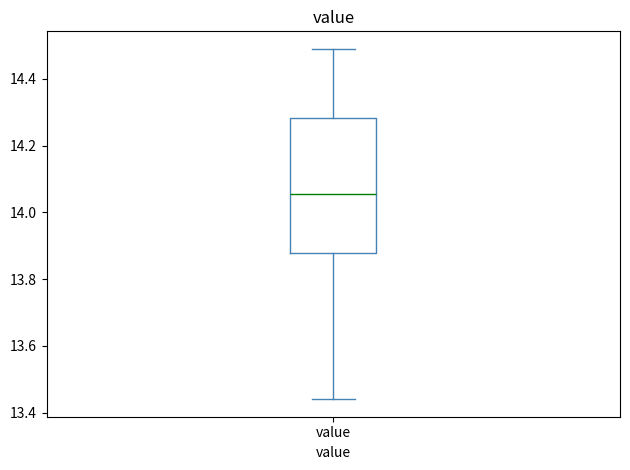

Transcribe this box plot: give where the median line is, the range the box spans, and where the two whiskers end, as read against the y-axis. The values are not printed on the chart, so give them approximately, as read against the axis.

median 14.06, box 13.88 to 14.28, whiskers 13.44 to 14.50